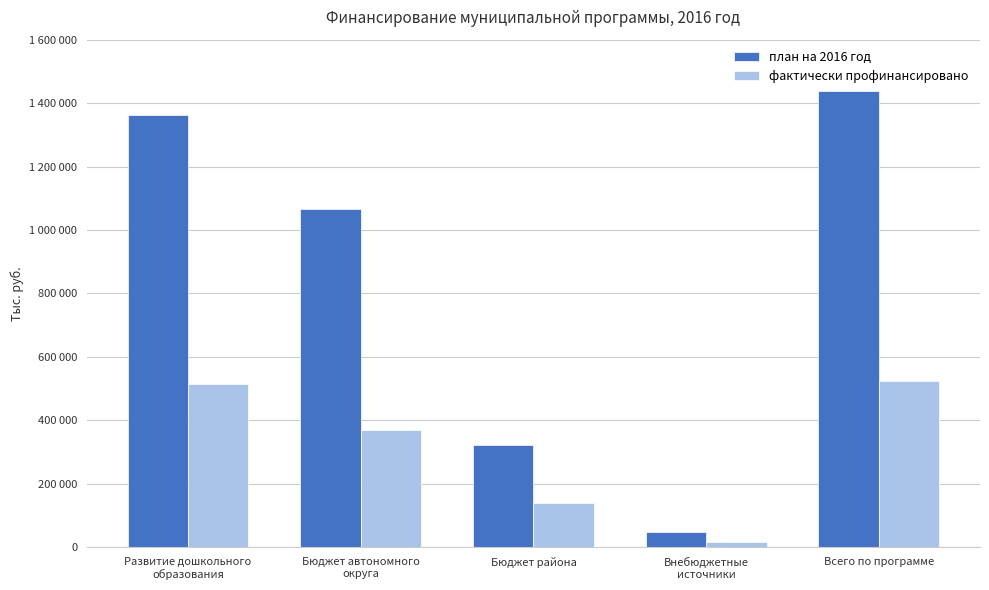

What are all the series names shown in the legend?

план на 2016 год, фактически профинансировано